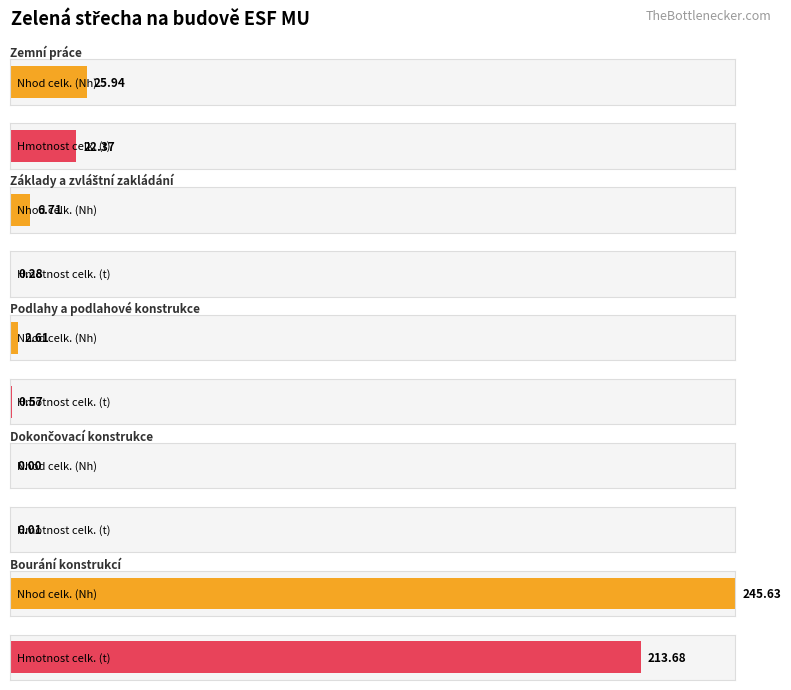

At how many categories does at least one series exceed 212?

1